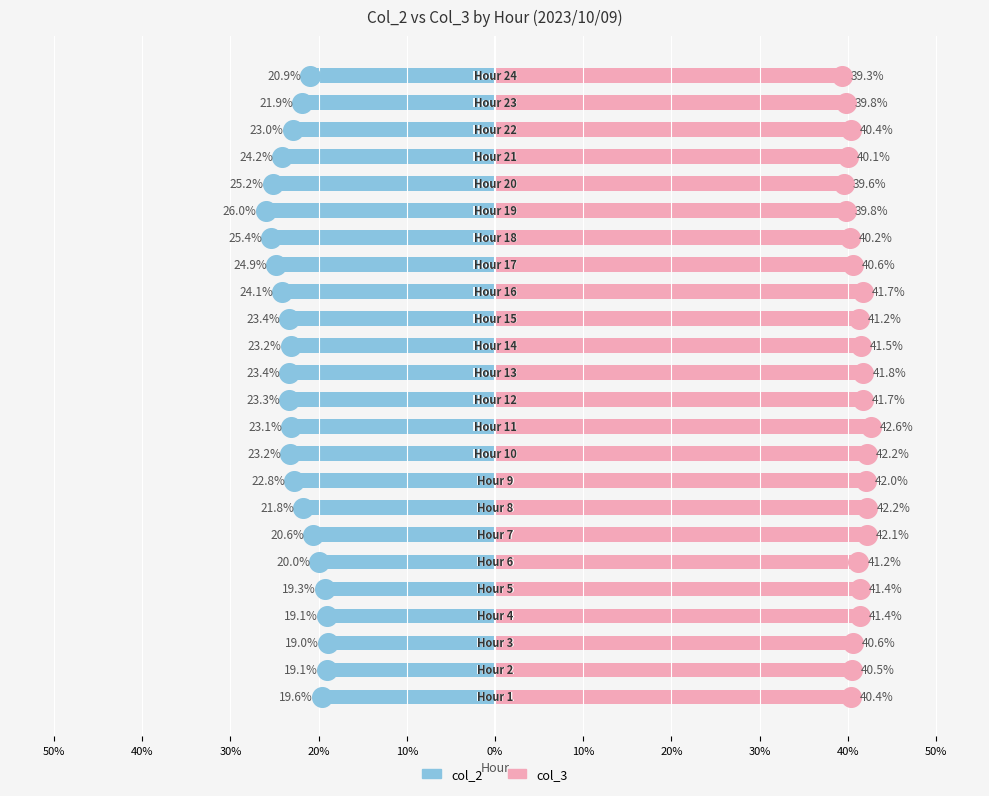

Which series reaches the maximum Y coordinate?

col_3